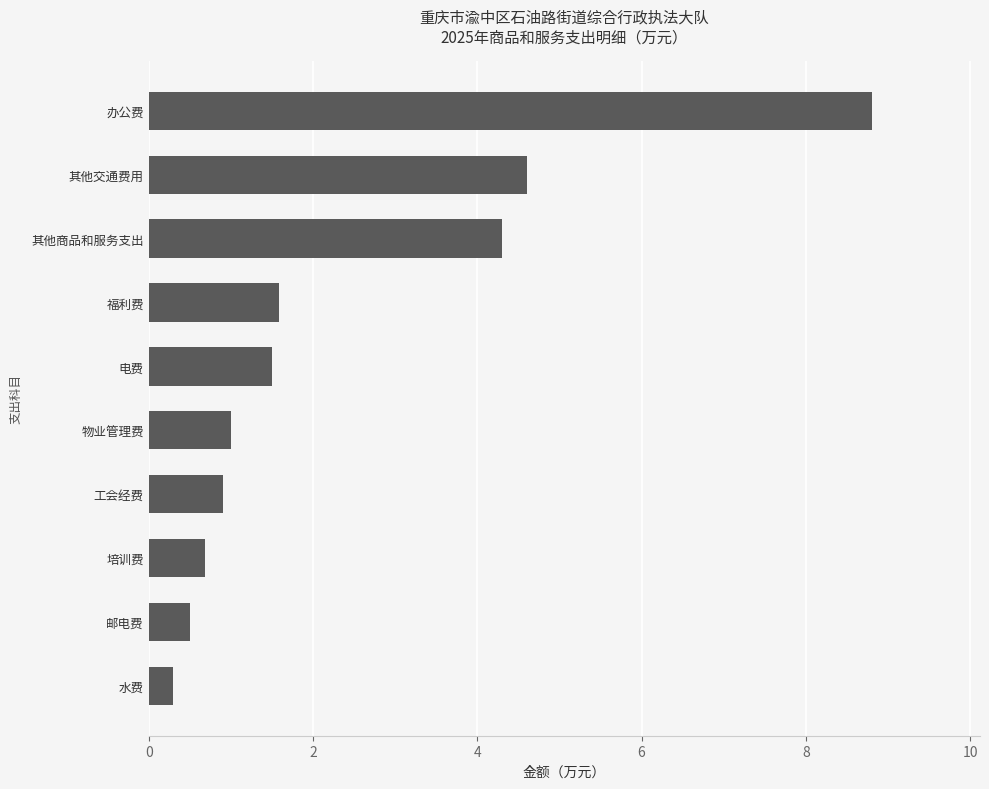

Between 福利费 and 物业管理费, which is larger?

福利费